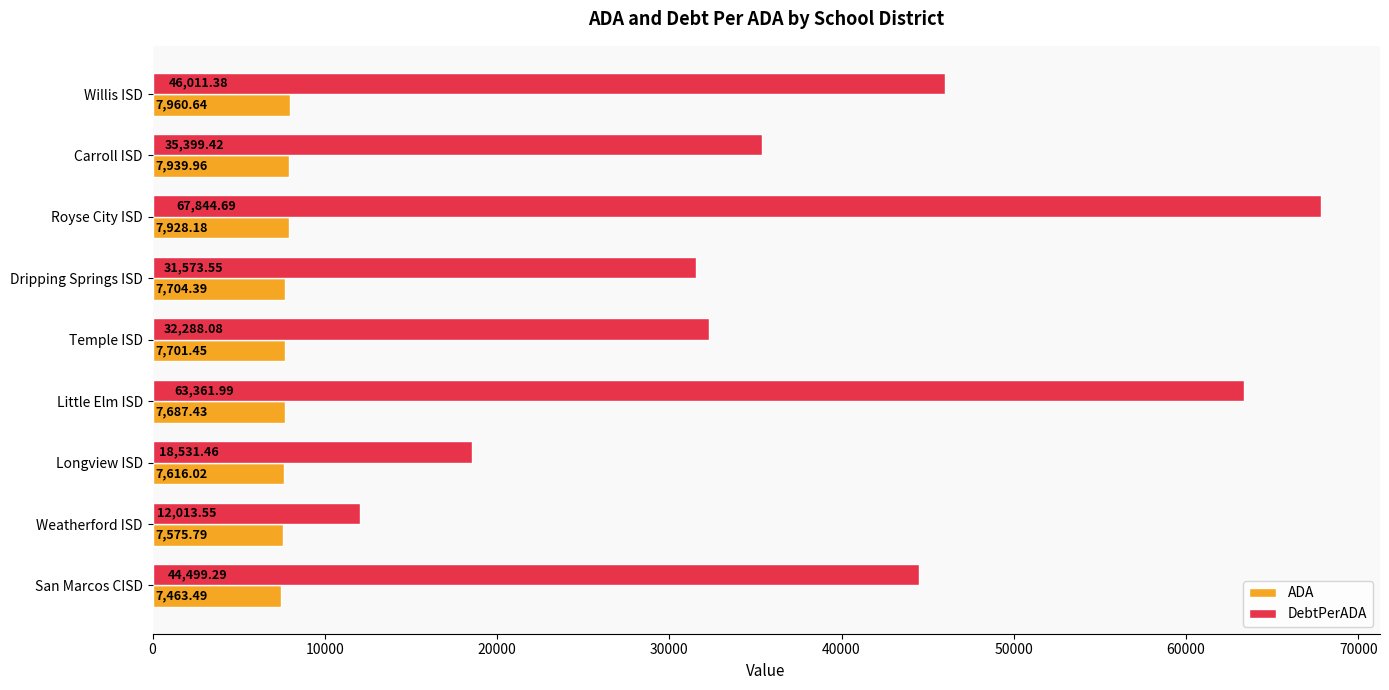

Which series has the widest spread of values?

DebtPerADA